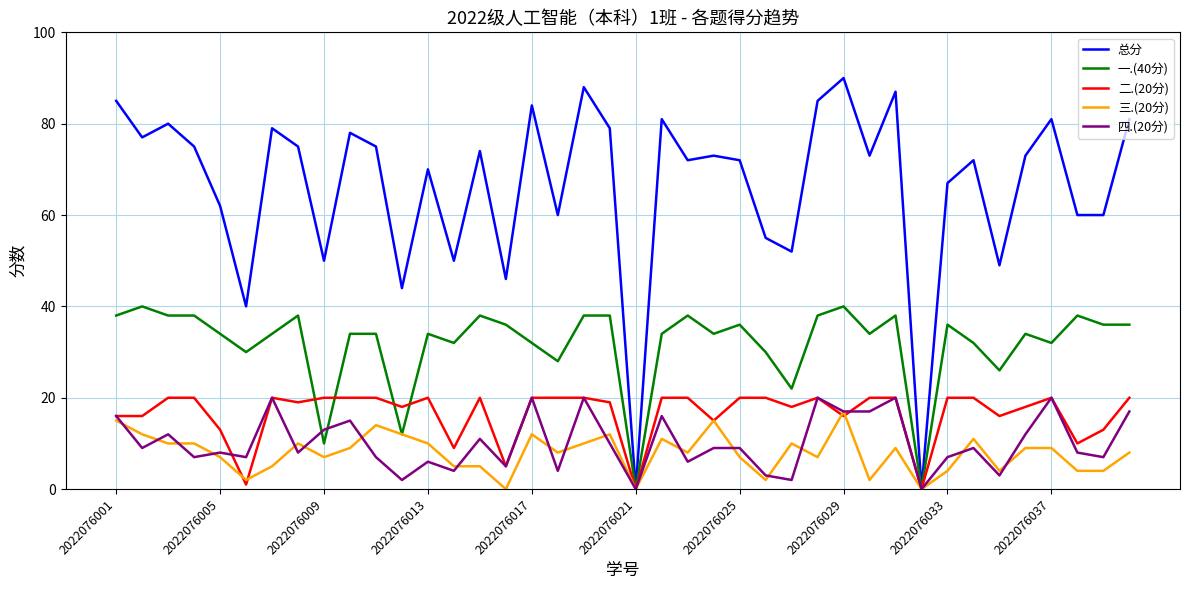

Which series has the largest range (max minus min)?

总分